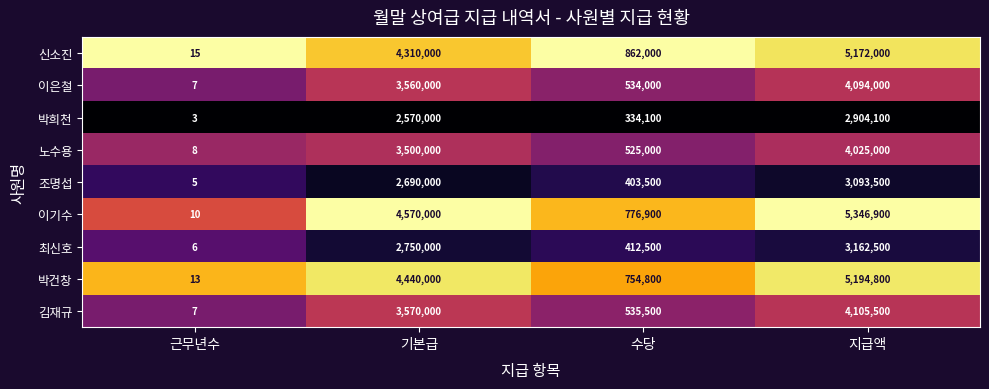

Rank the series at 수당 from highest to lowest value.

신소진, 이기수, 박건창, 김재규, 이은철, 노수용, 최신호, 조명섭, 박희천